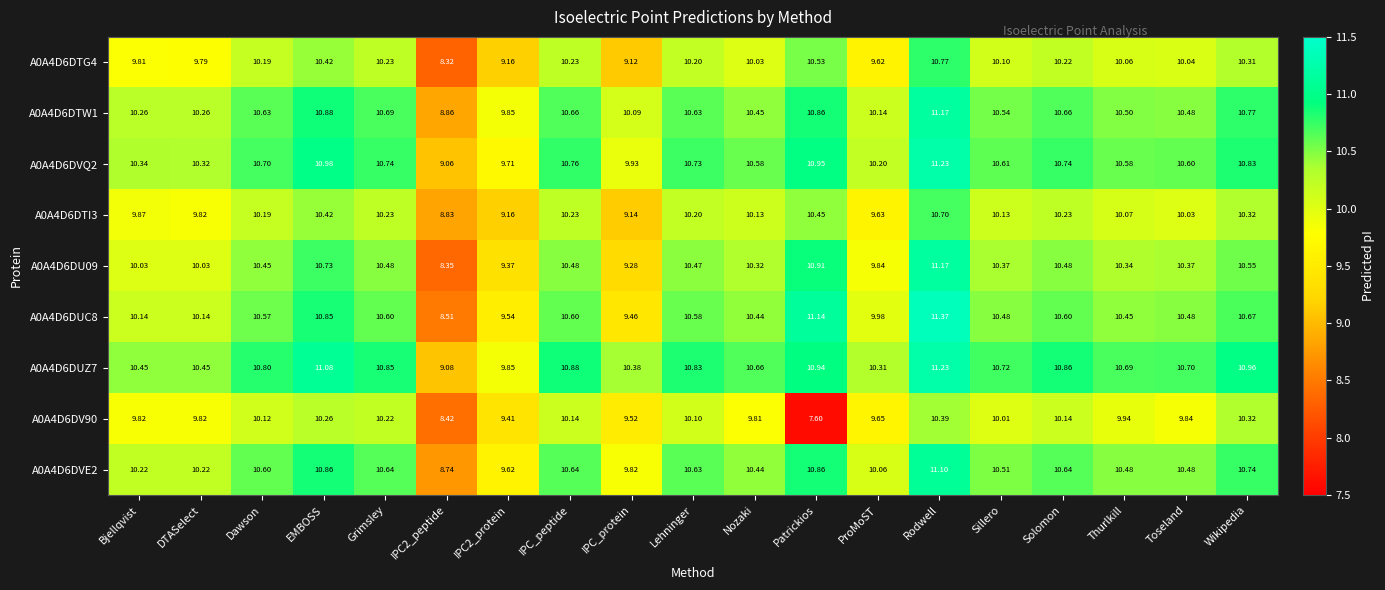

At how many categories does at least one series exceed 9?

19